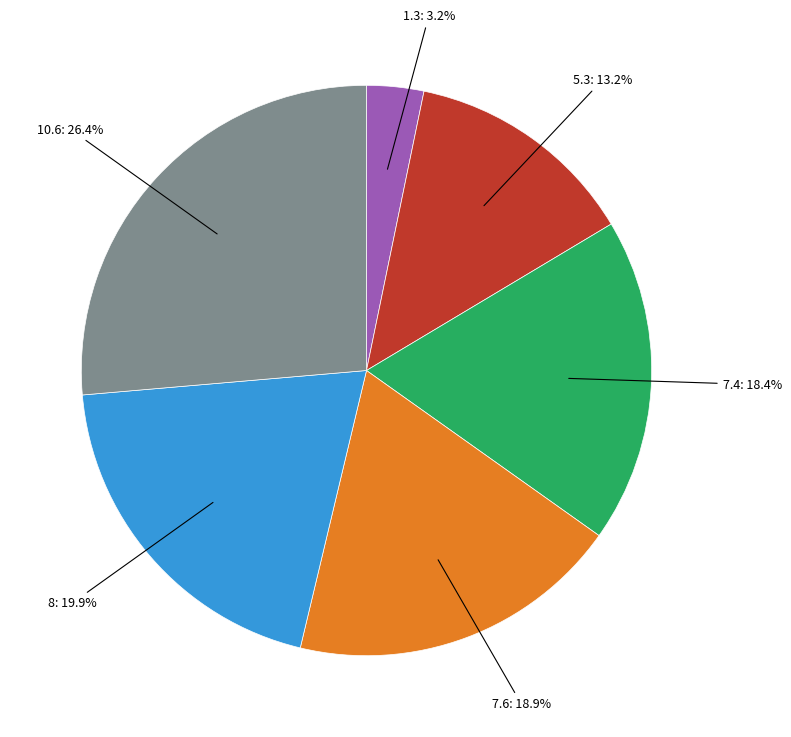

To the nearest percent, what percentage of the pie is 7.4?

18%